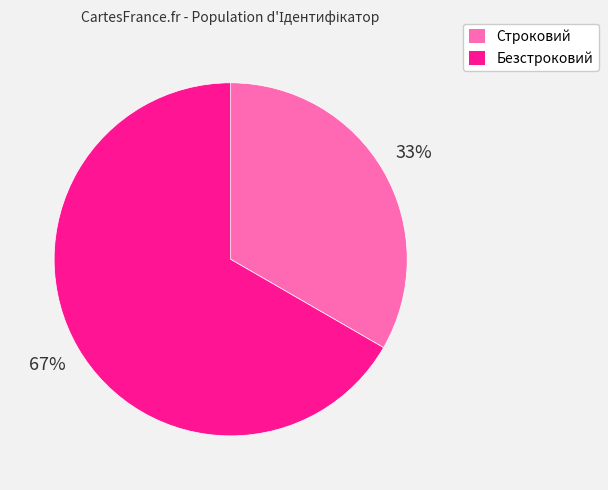

To the nearest percent, what is the combined percentage of Безстроковий and Строковий?

100%